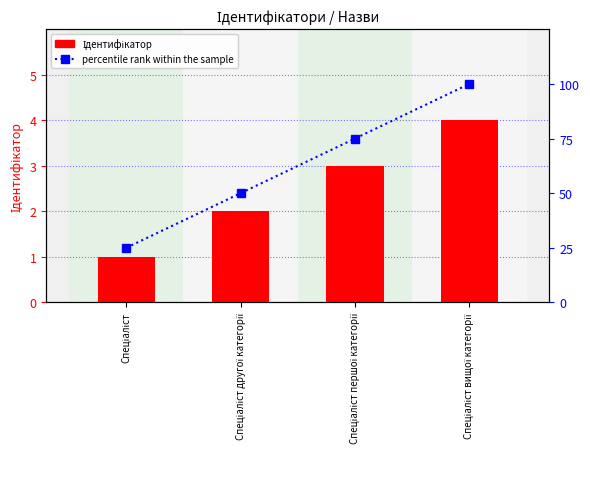

Does the chart contain any negative values?

No